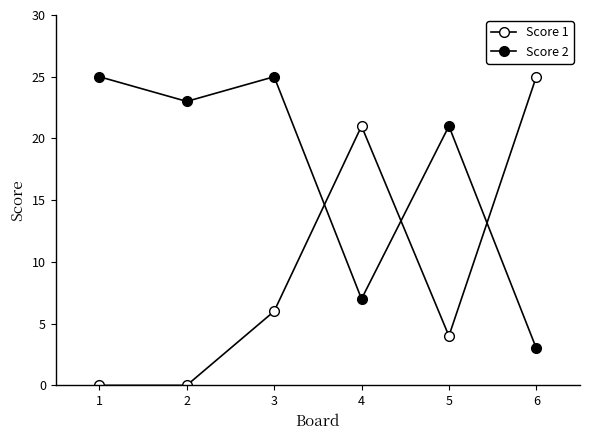

How many values in the Score 1 series are below 6?

3